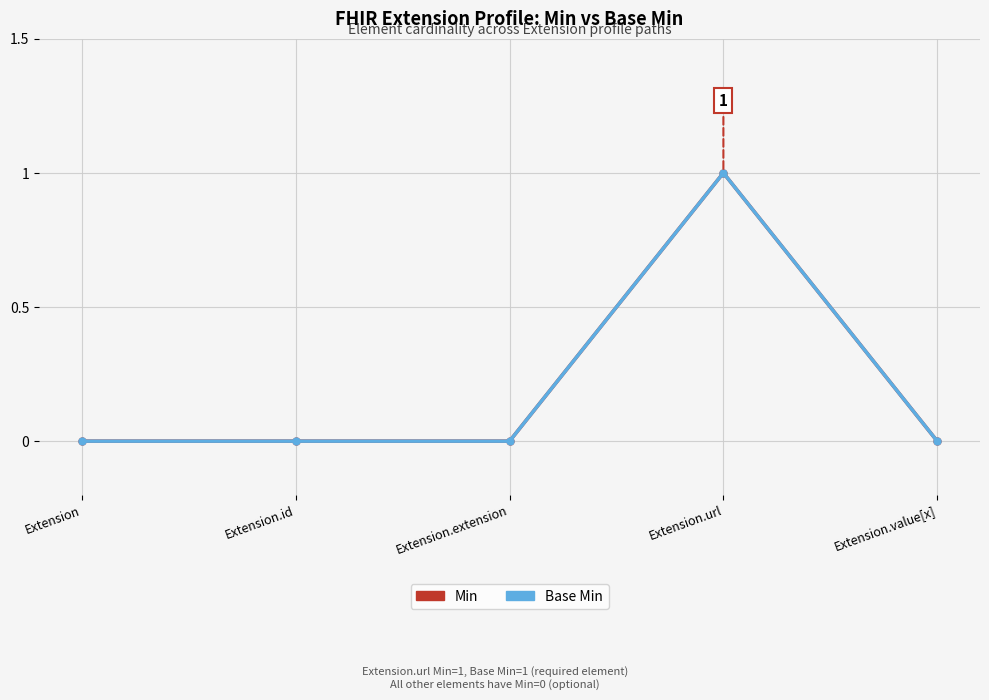

Does the chart have visible grid lines?

Yes